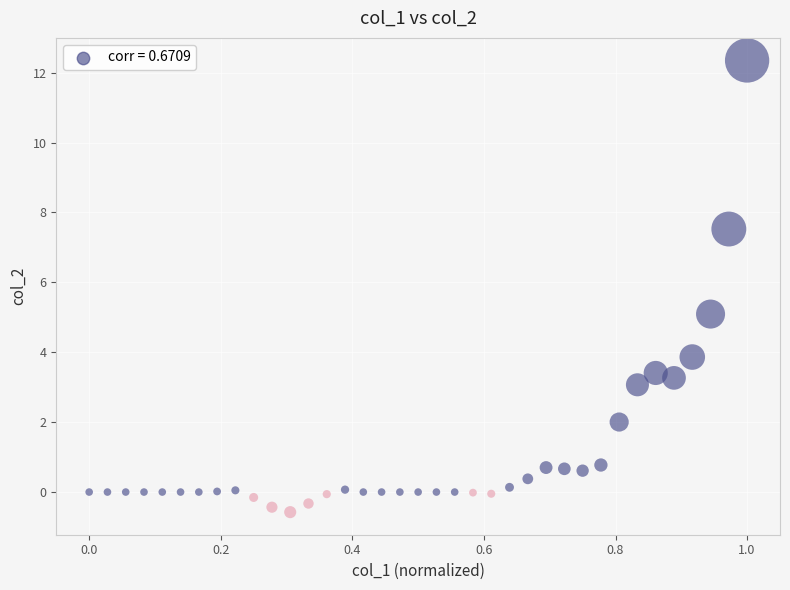

What is the range of X values (max minus min)?

1.0